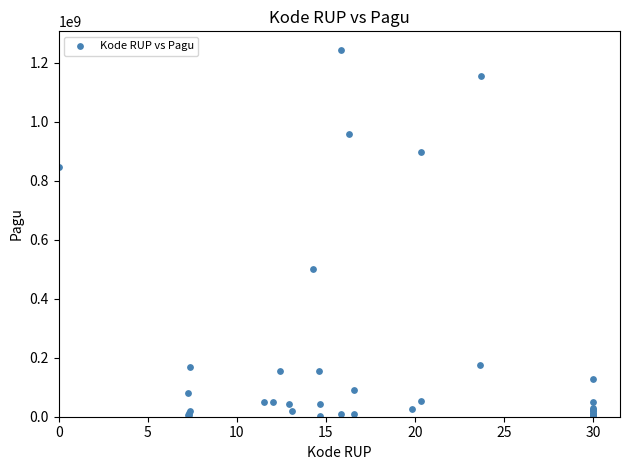

What Y value in the scatter plot is closest to 622840000?

499932000